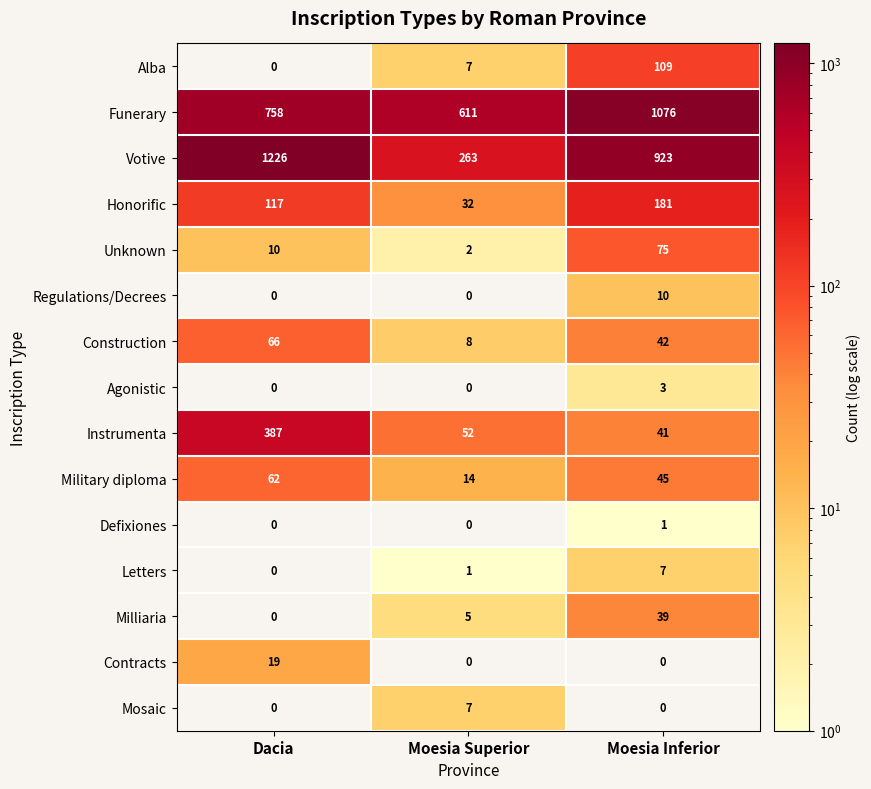

At how many categories does at least one series exceed 370?

3